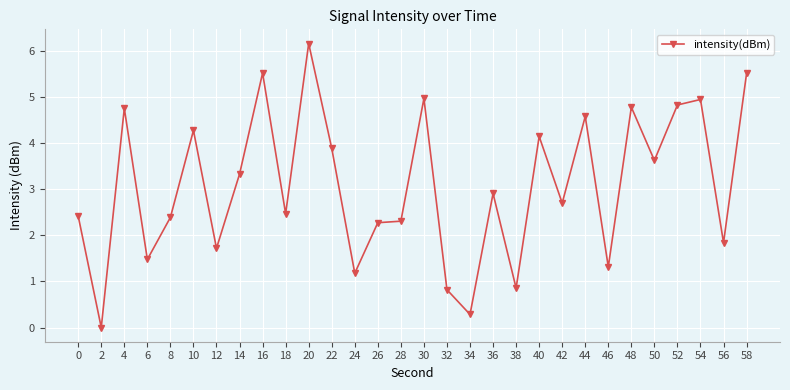

What is the average value?

3.1